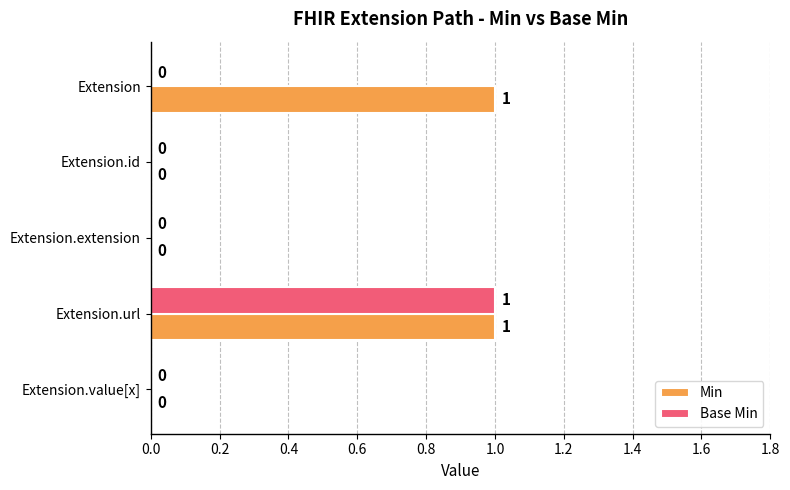

How many positive values does the Min series have?

2